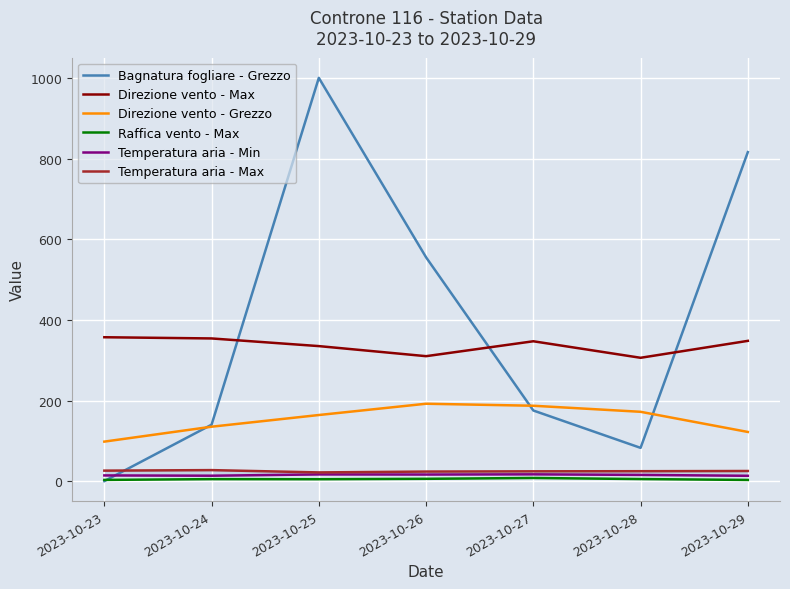

How many series are shown in this chart?

6